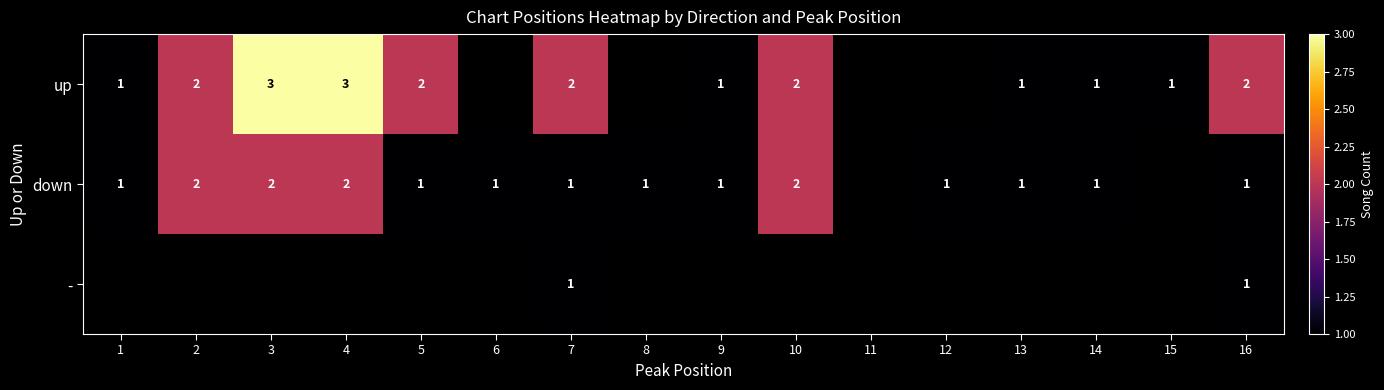

The up series shows 3 at 3. True or false?

True